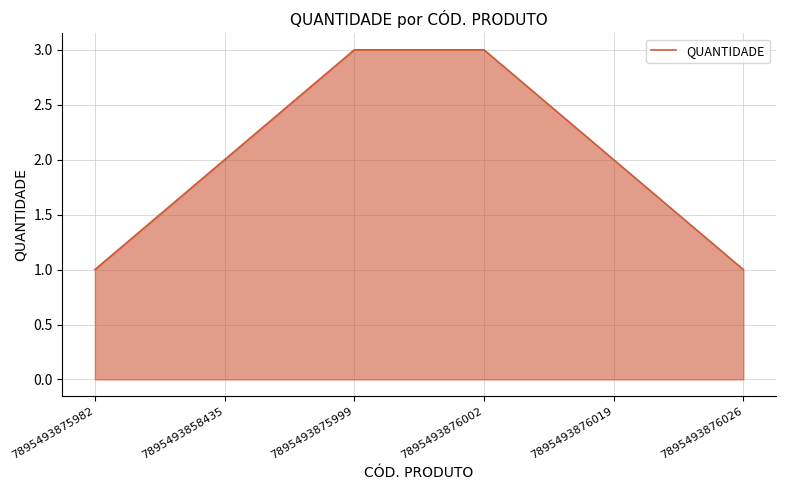

True or false: the data shows 5 at 7895493875999.

False